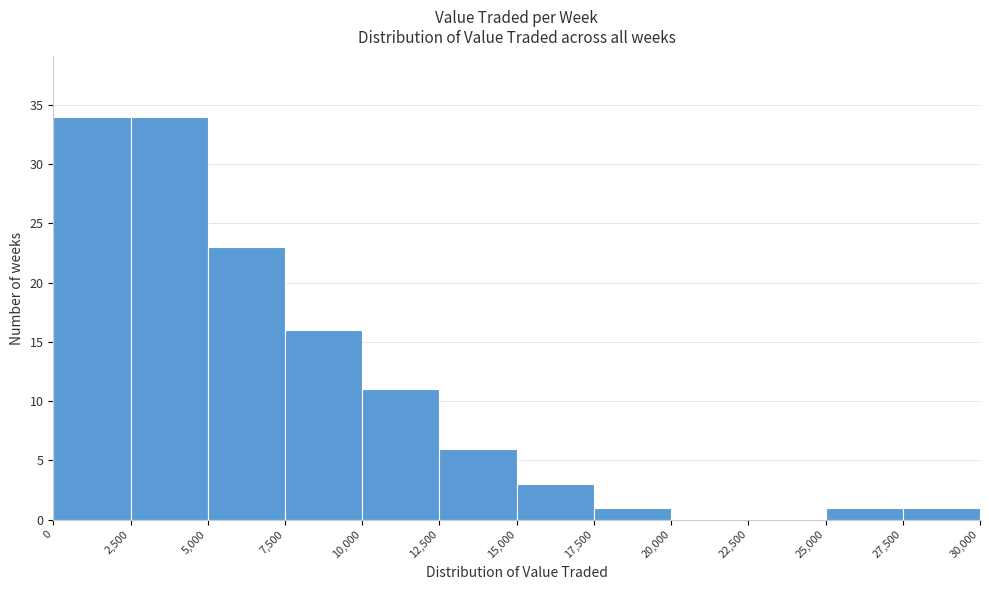

How tall is the bar that spans 27,500 to 30,000 on the x-axis? The values are not printed on the chart, so give them approximately, as read against the axis.

1